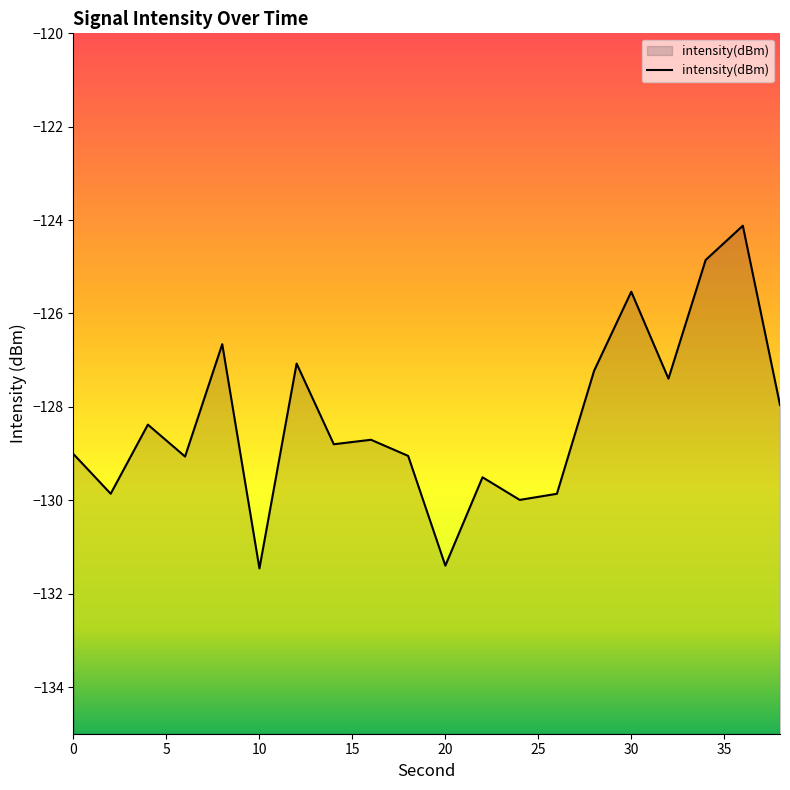

Rank the categories by value from highest to lowest.

36, 34, 30, 8, 12, 28, 32, 38, 4, 16, 14, 0, 18, 6, 22, 2, 26, 24, 20, 10